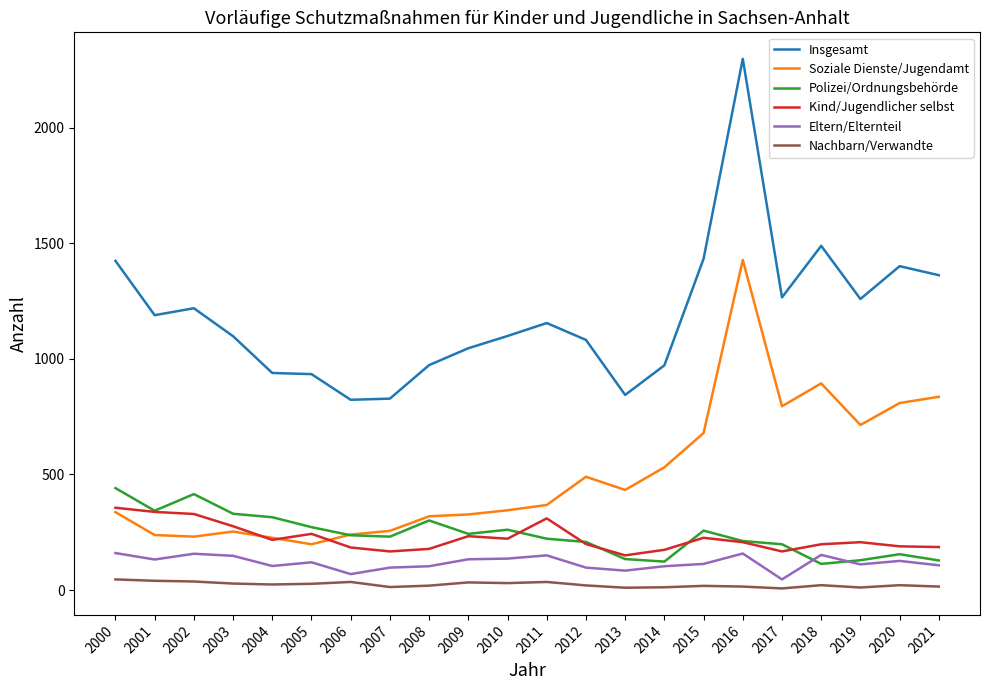

The value of Kind/Jugendlicher selbst at 2020 is 189. True or false?

True